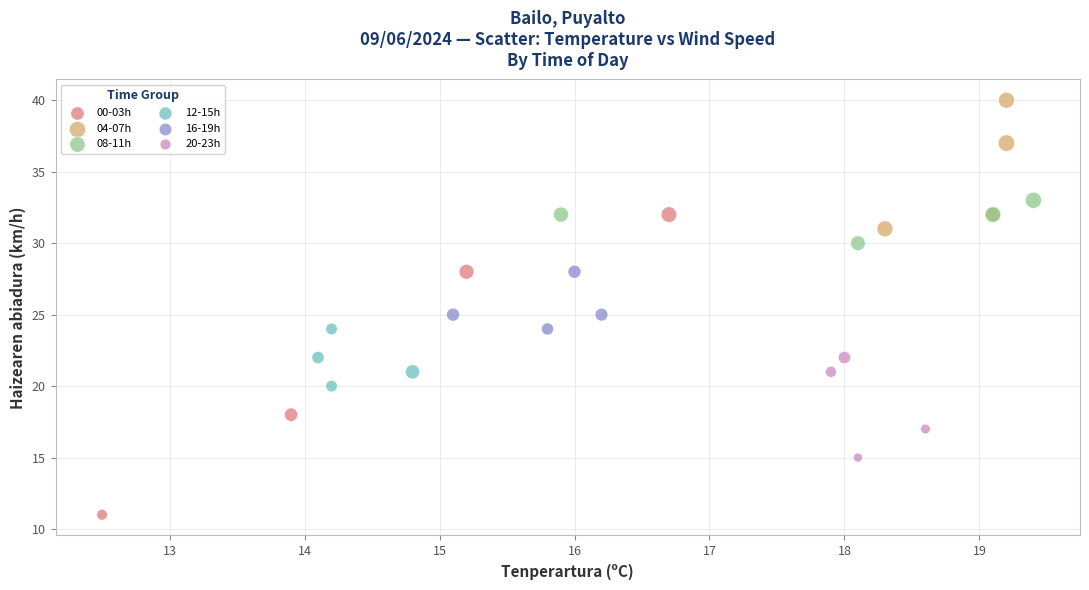

Which series contains the lowest Y value?

00-03h